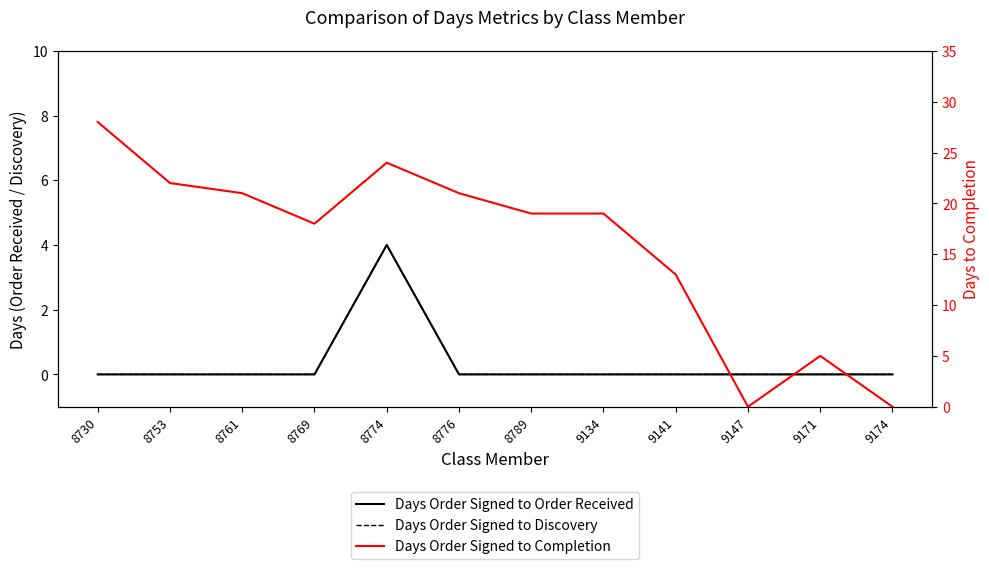

What is the sum of the Days Order Signed to Completion values at 9147 and 9171?

5